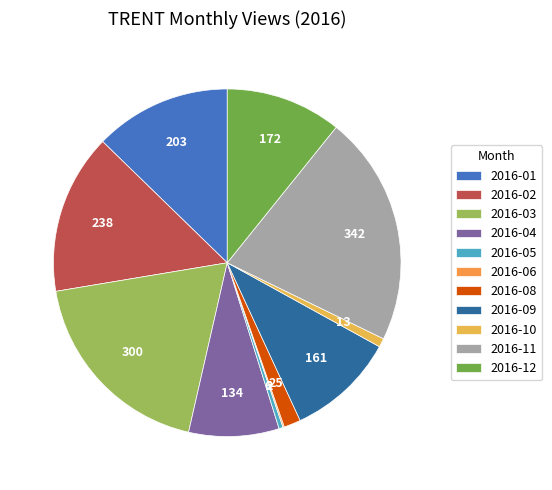

To the nearest percent, what is the difference between the largest and smallest slice percentages?

21%